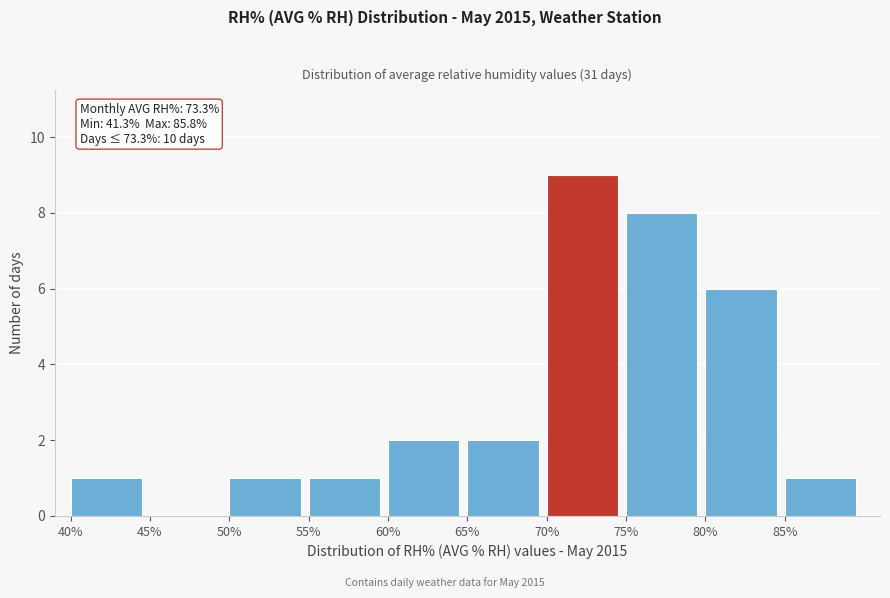

Over which range of the x-axis is the bar tallest?

70 to 75